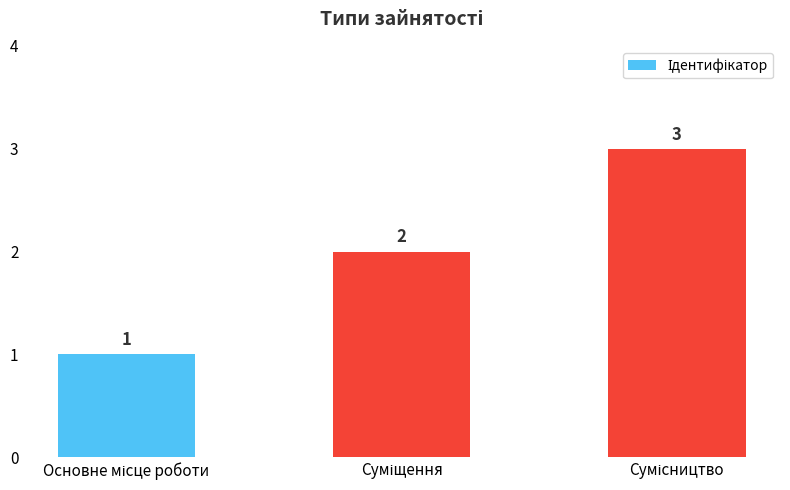

What is the greatest value displayed?

3